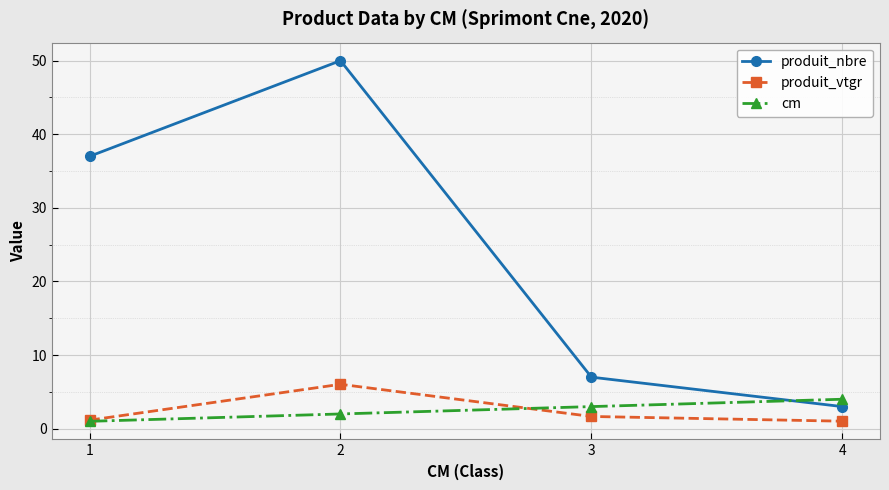

List the series in order of their peak value, highest first.

produit_nbre, produit_vtgr, cm